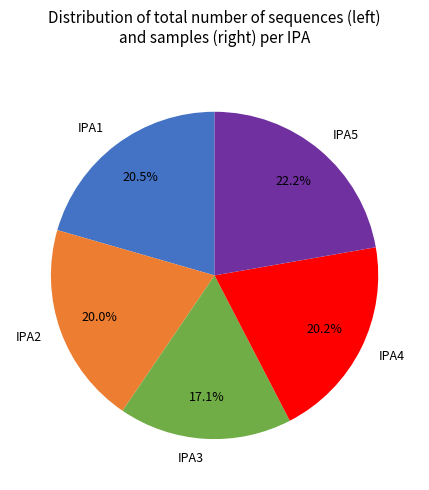

Which category has the smallest portion of the pie?

IPA3